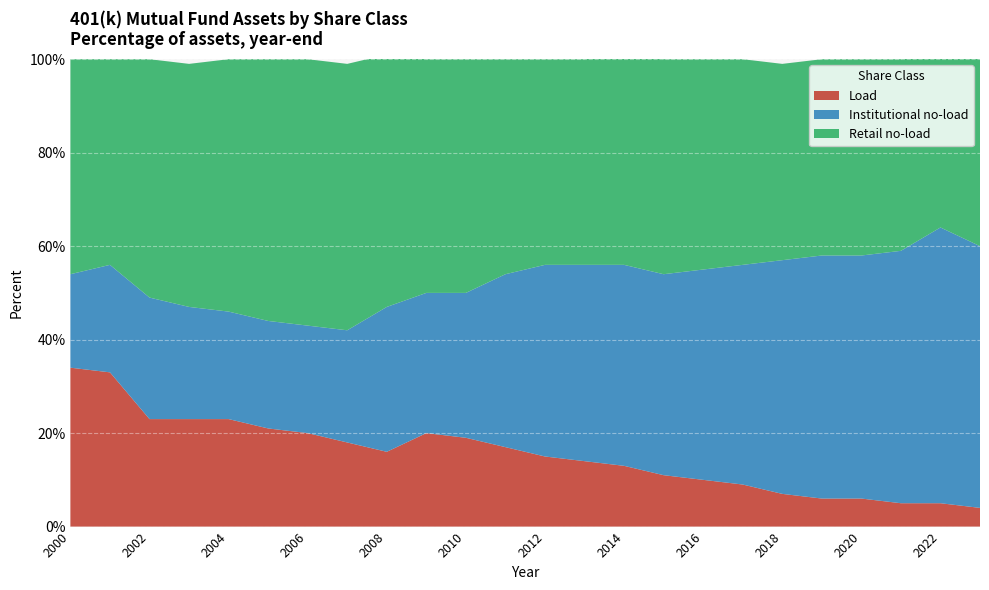

Reading left to right, what are all the values shown in this chart?

Load: 34	33	23	23	23	21	20	18	16	20	19	17	15	14	13	11	10	9	7	6	6	5	5	4
Institutional no-load: 20	23	26	24	23	23	23	24	31	30	31	37	41	42	43	43	45	47	50	52	52	54	59	56
Retail no-load: 46	44	51	52	54	56	57	57	54	50	50	46	44	44	45	46	45	44	42	42	42	41	37	40